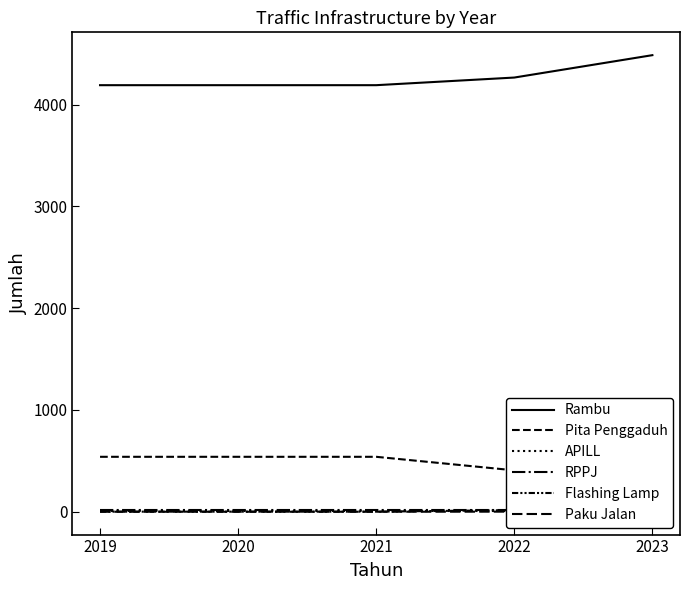

What are all the series names shown in the legend?

Rambu, Pita Penggaduh, APILL, RPPJ, Flashing Lamp, Paku Jalan